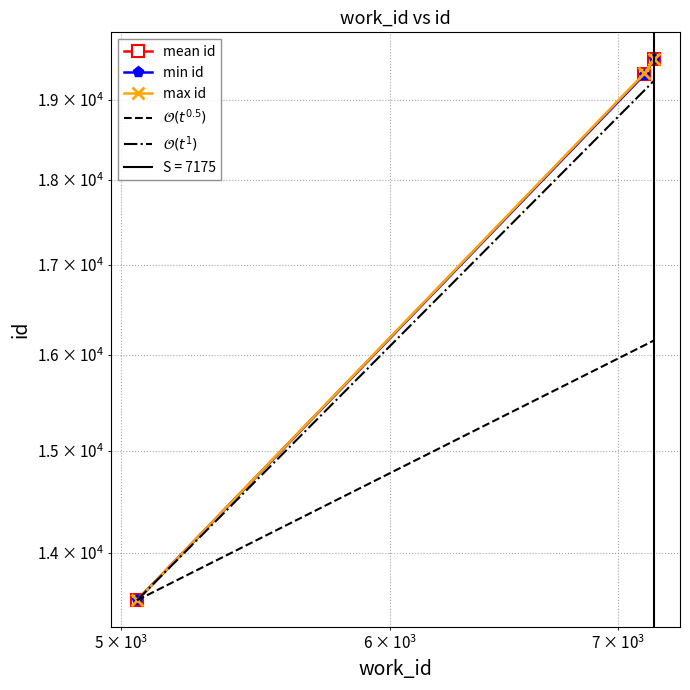

At how many categories does at least one series exceed 18964?

2